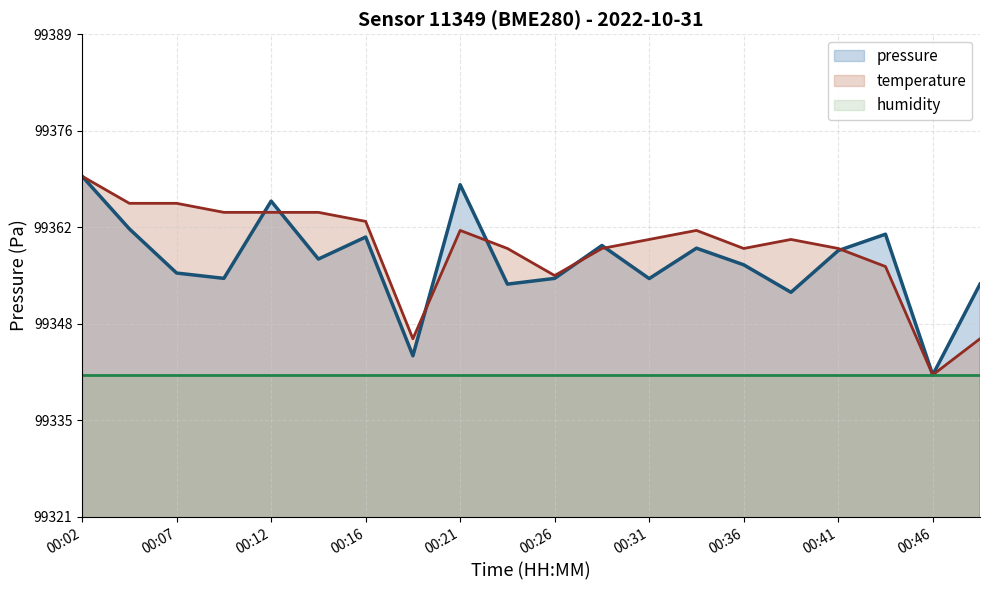

Between 00:02 and 00:07, which series saw the biggest shift?

pressure